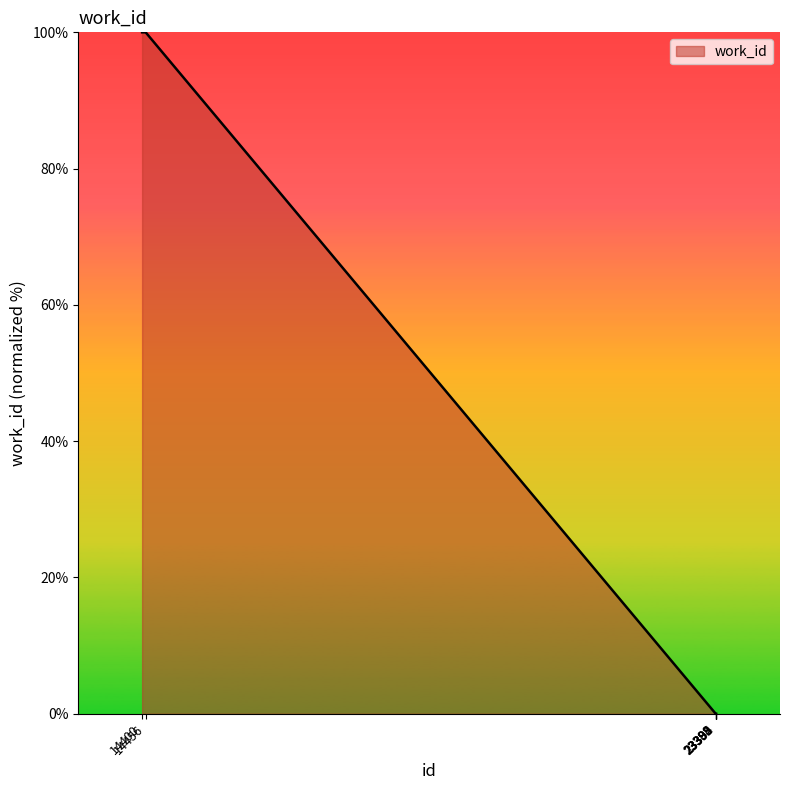

Reading right to left, extract all data points from this chart.

23395=0	23394=0	23393=0	23392=0	23389=0	23388=0	14456=100	14400=100